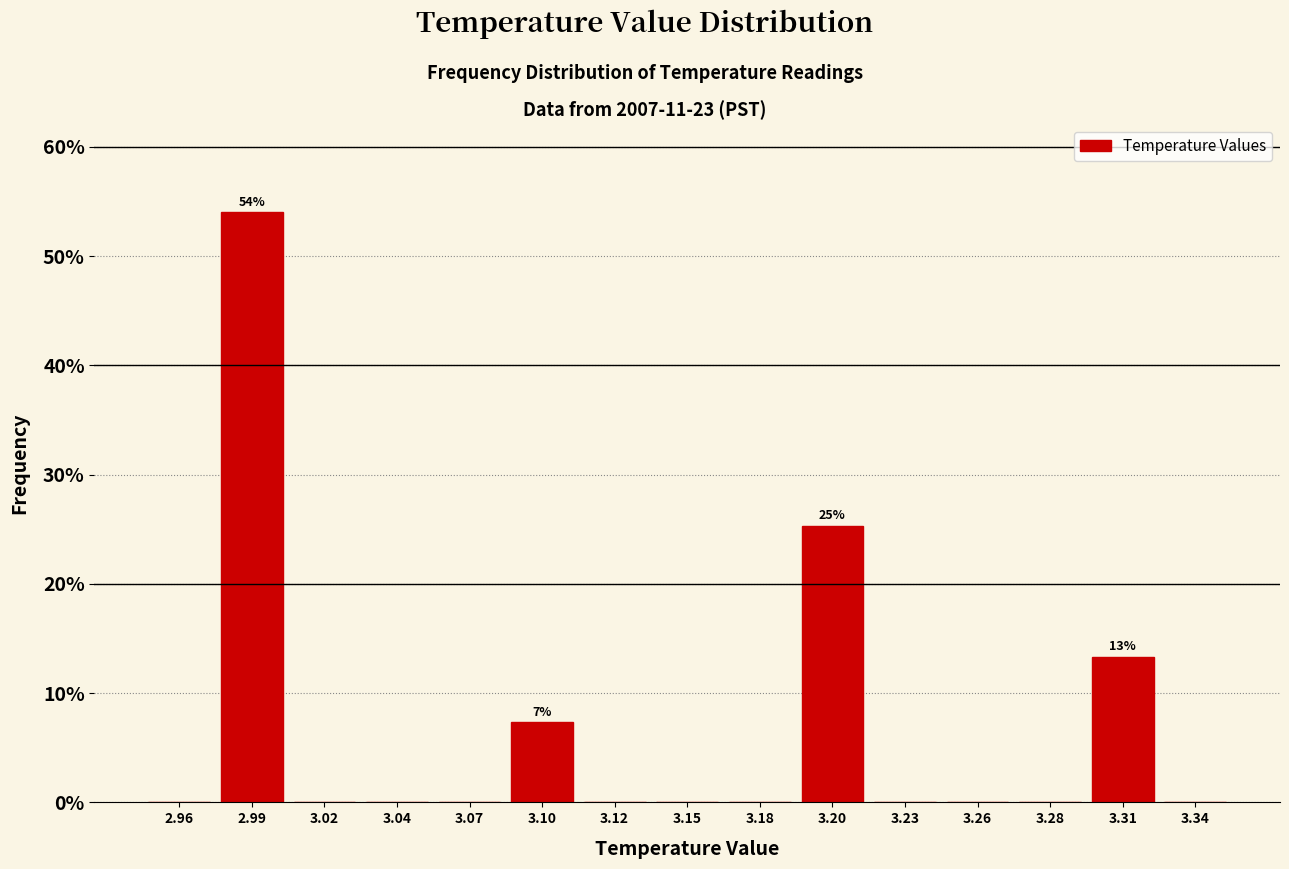

Over which range of the x-axis is the bar tallest?

2.975 to 3.005